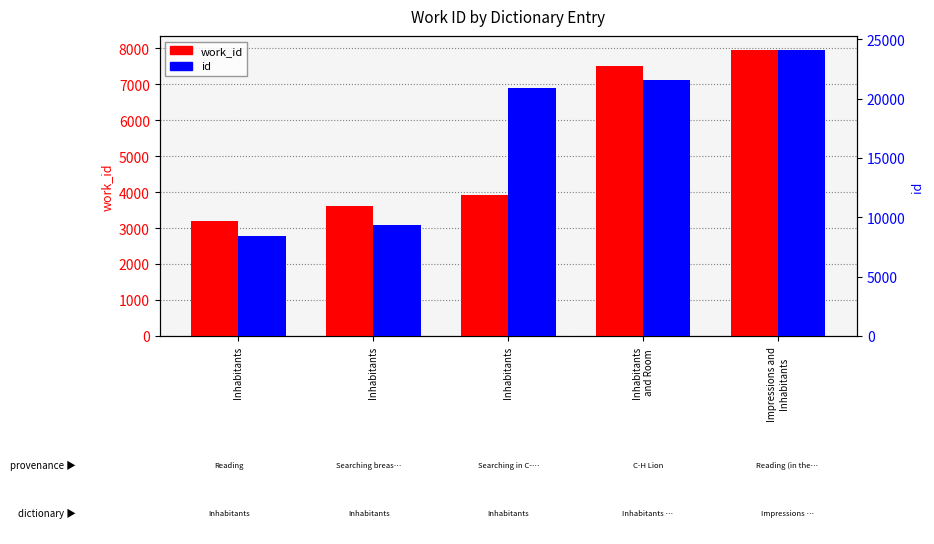

Does the chart contain stacked bars?

No